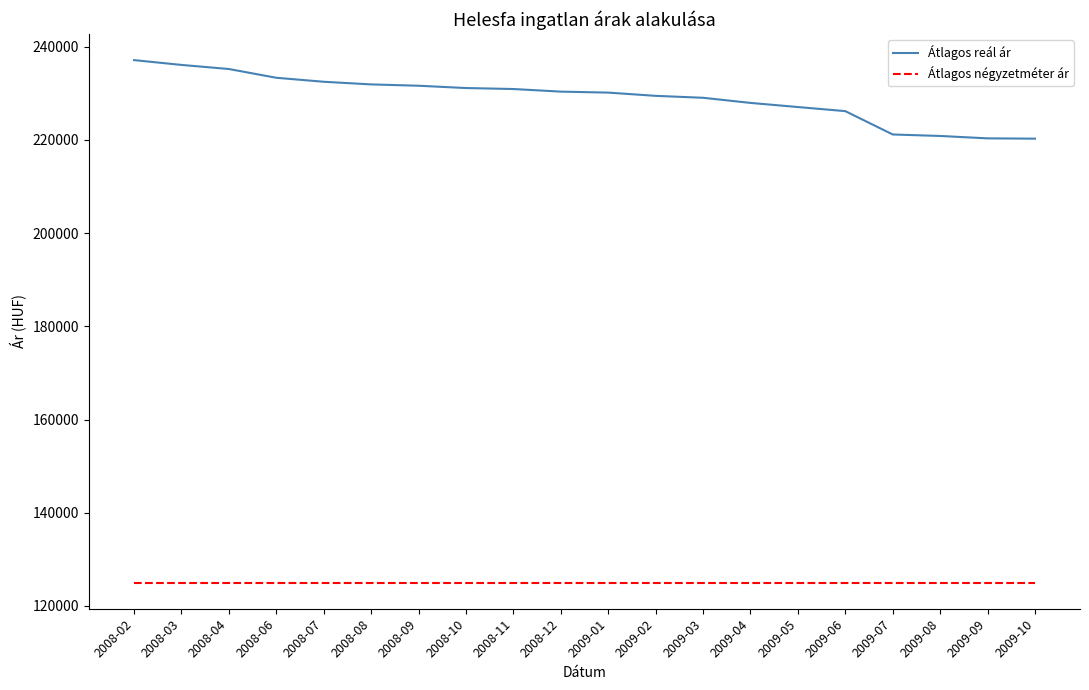

What value does the Átlagos négyzetméter ár series have at 2008-03?

125000